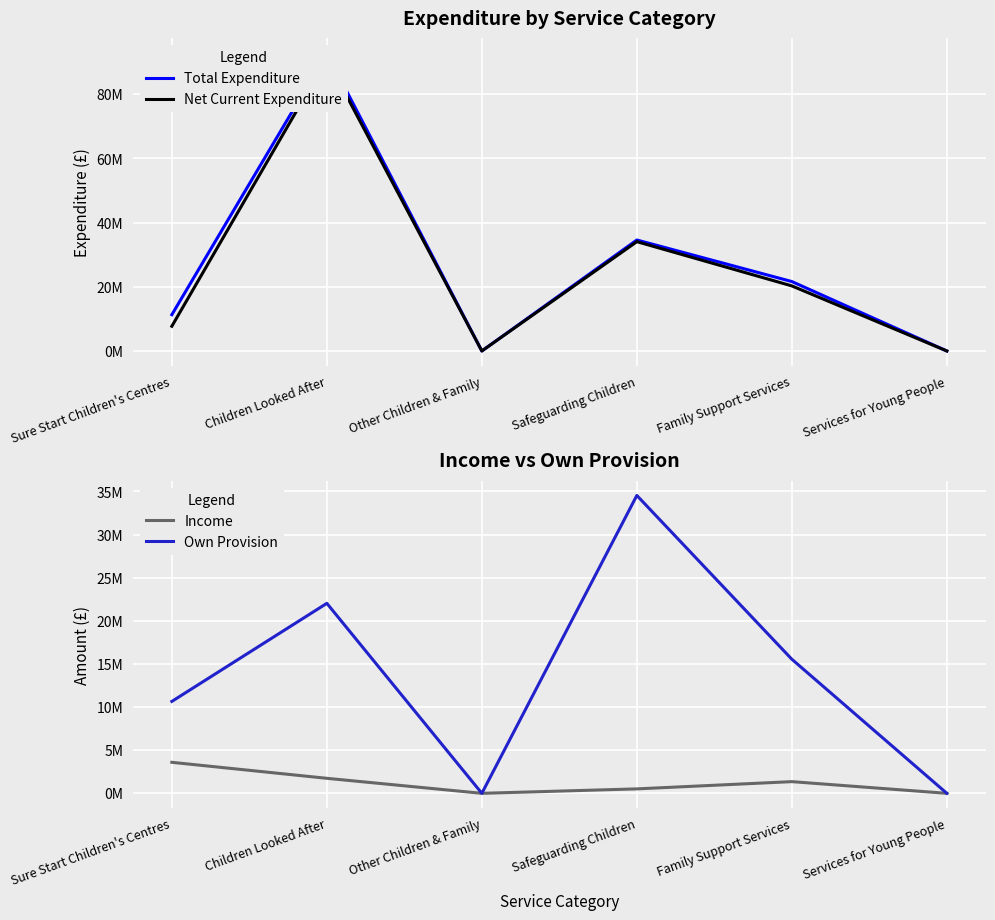

What is the greatest value displayed?

92831989.0